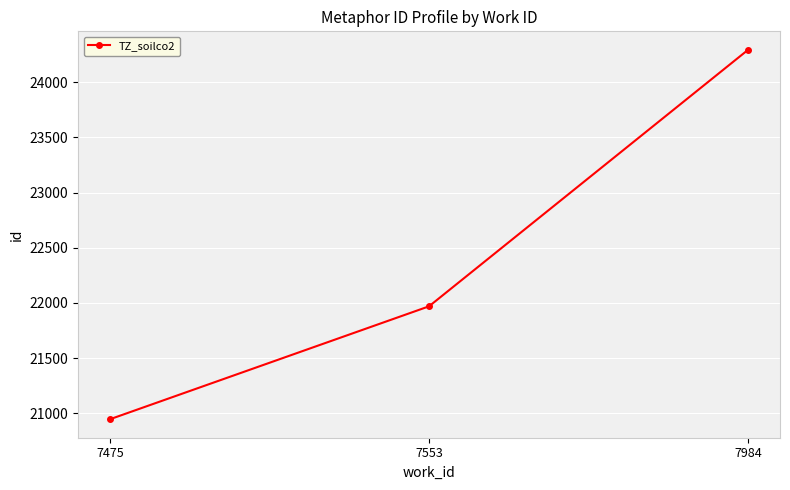

What is the value of the 1st point from the left?

20945